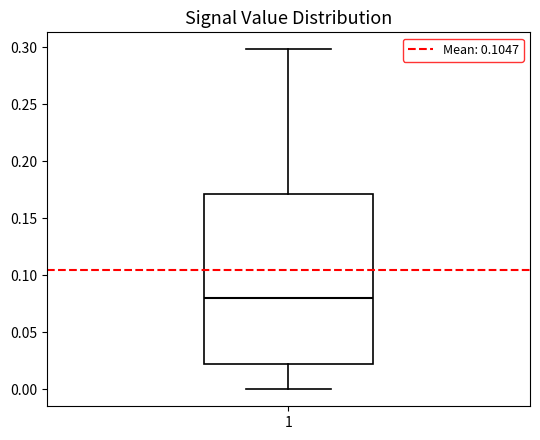

Transcribe this box plot: give where the median line is, the range the box spans, and where the two whiskers end, as read against the y-axis. The values are not printed on the chart, so give them approximately, as read against the axis.

median 0.080, box 0.025 to 0.170, whiskers 0.000 to 0.300